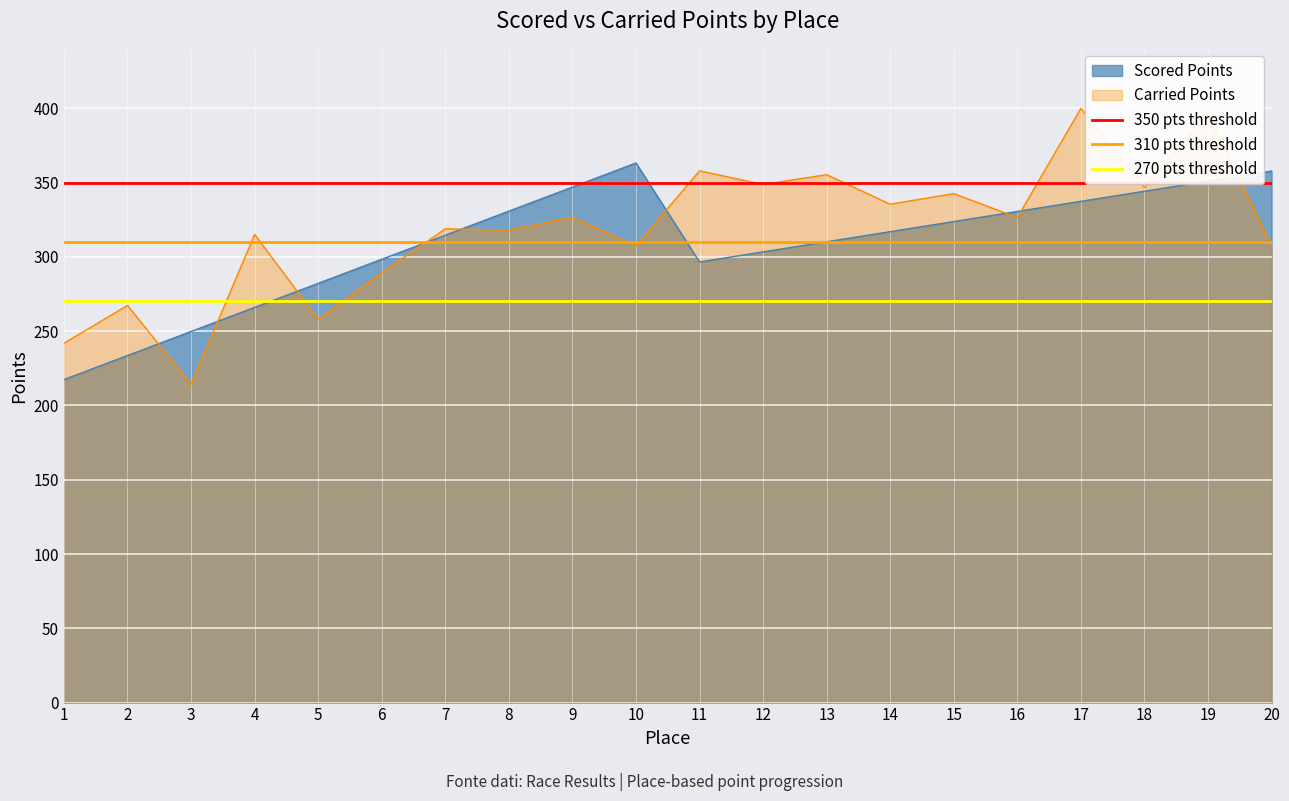

Is the value of 350 pts threshold at 2 greater than the value of 270 pts threshold at 2?

Yes